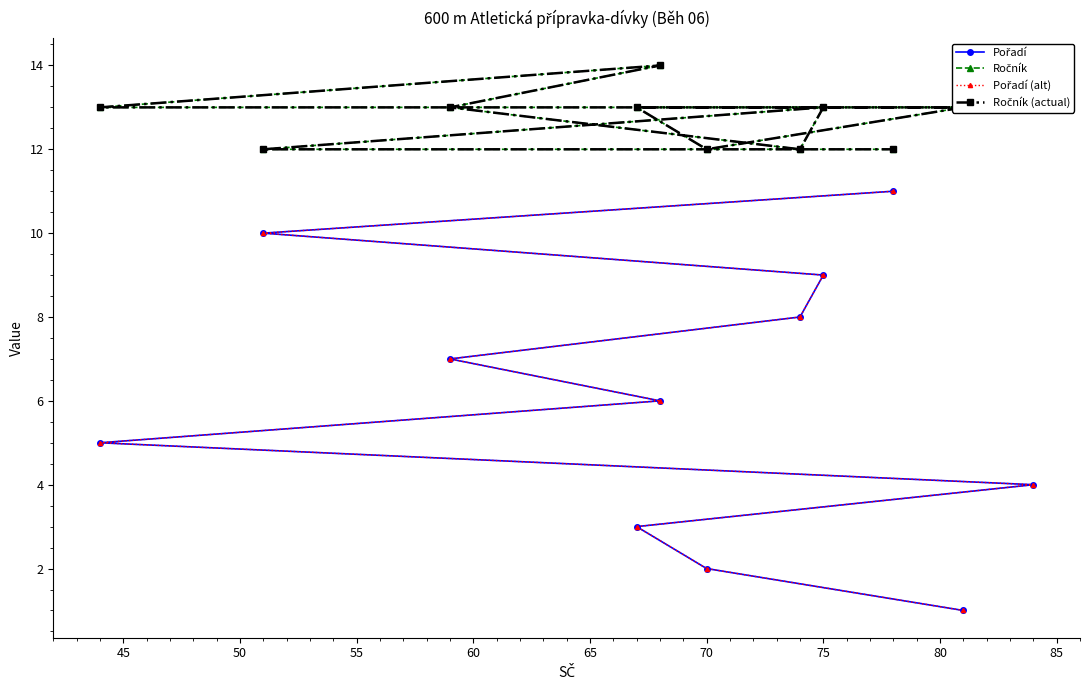

How many values in the Pořadí series are below 6?

5